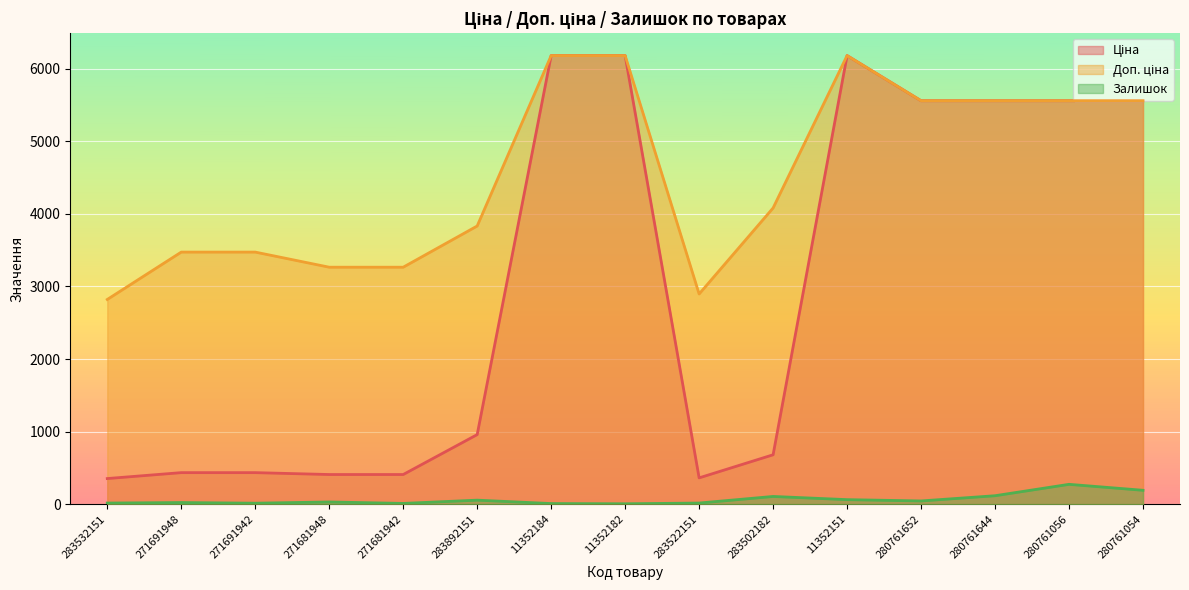

True or false: Залишок has more than 2 points higher than both neighbors.

True